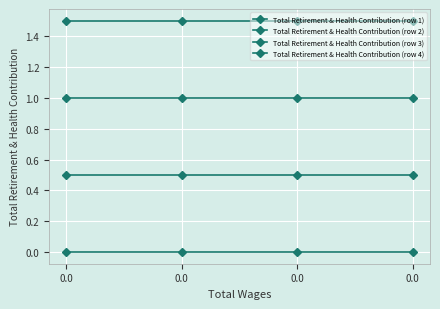

True or false: Total Retirement & Health Contribution (row 4) and Total Retirement & Health Contribution (row 1) intersect in this chart.

False